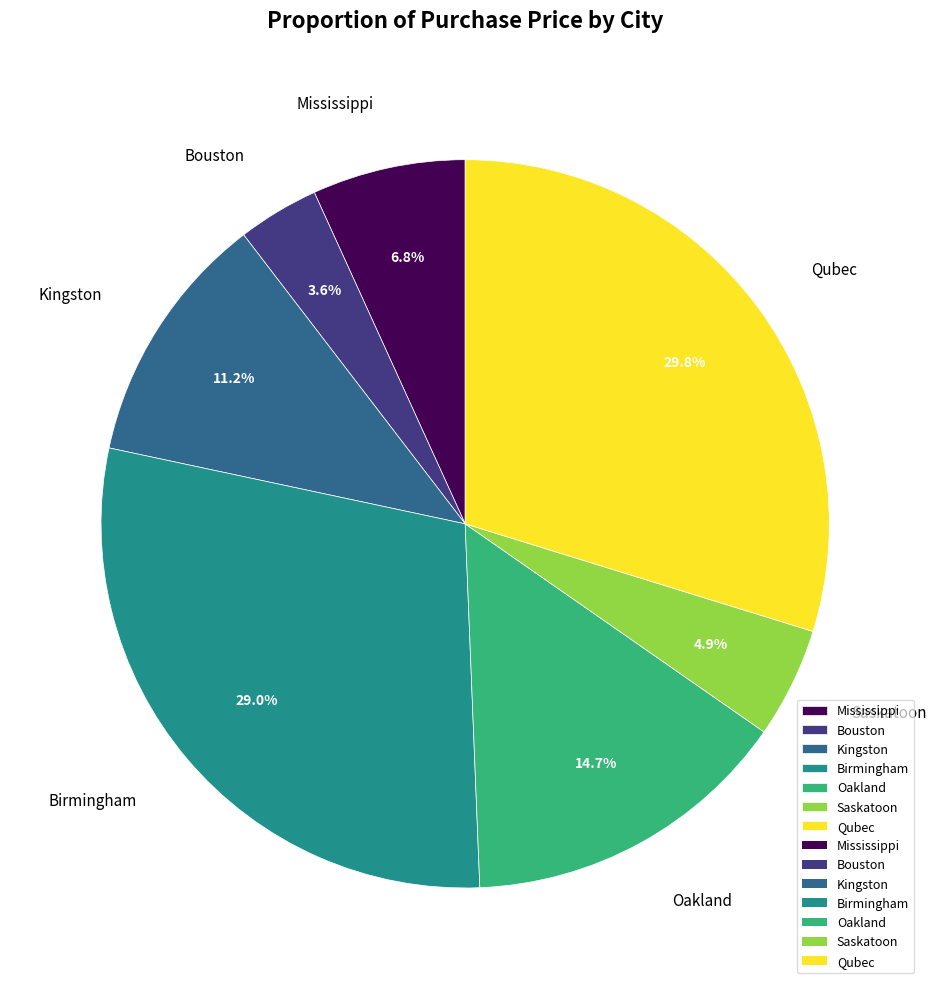

True or false: Kingston accounts for 24% of the total.

False